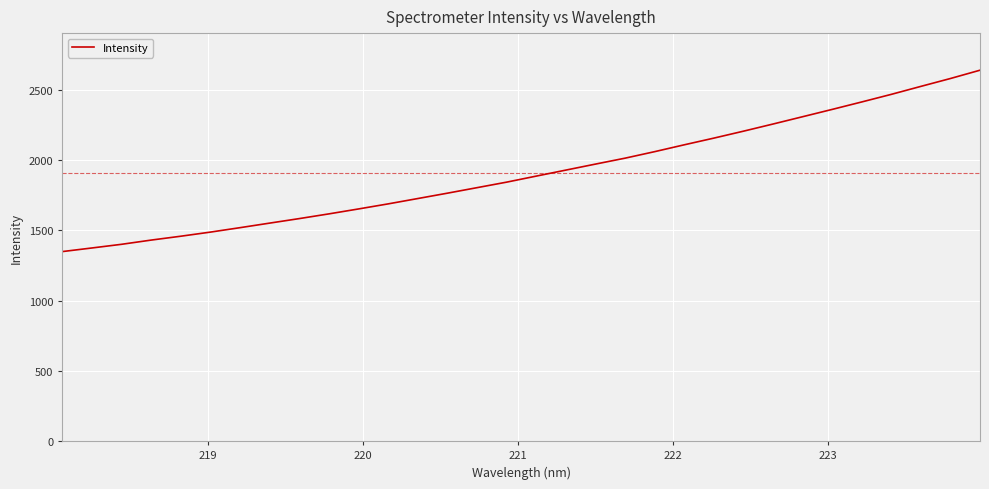

What is the average value?

1910.8